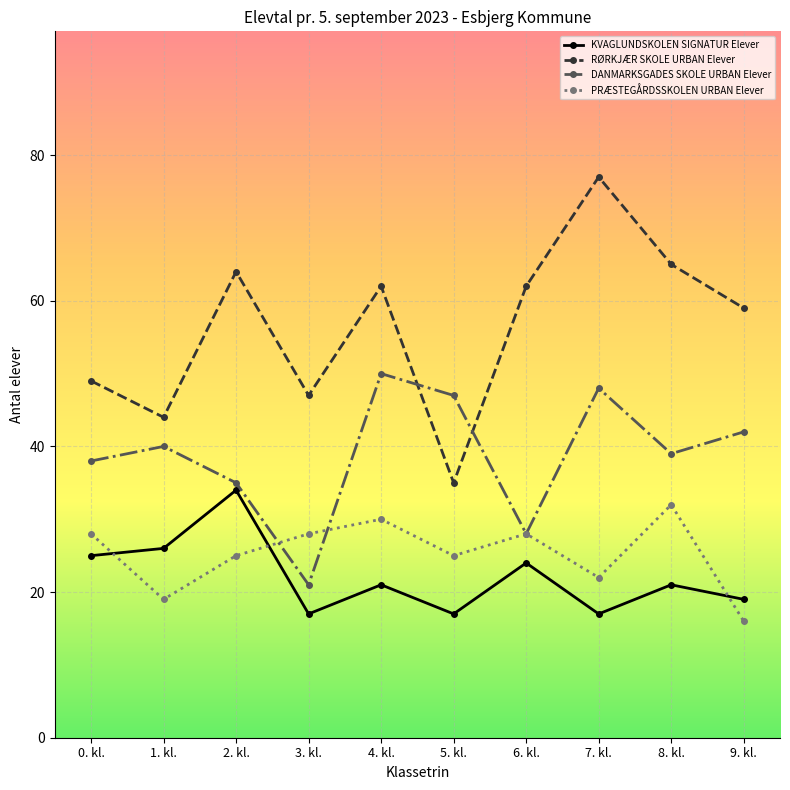

What is the label of the 7th point from the right?

3. kl.